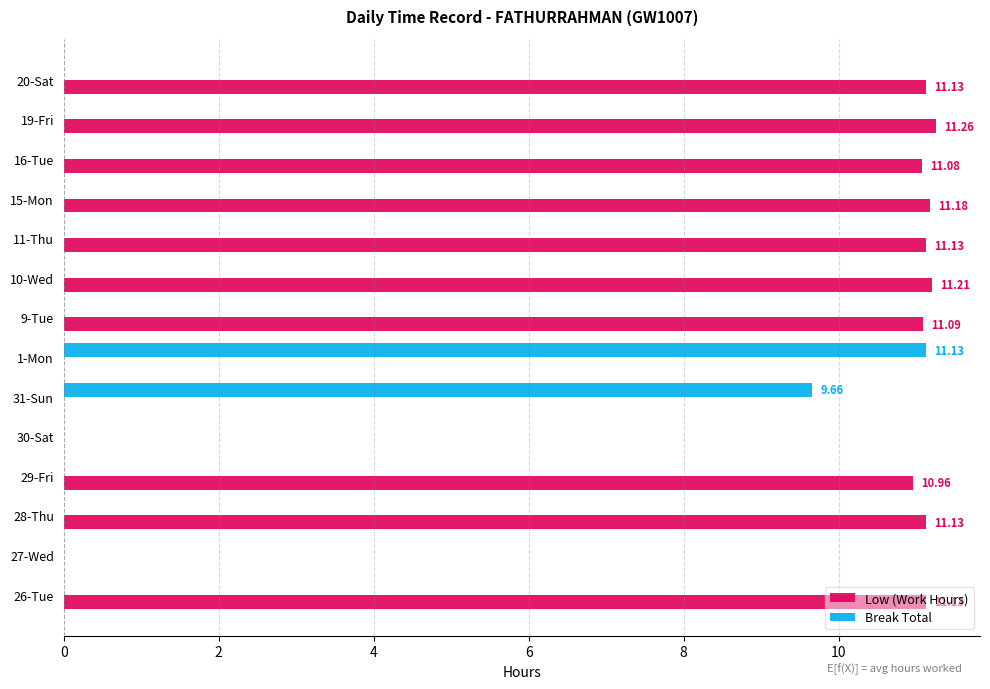

Is the value of Low (Work Hours) at 28-Thu greater than the value of Break Total at 10-Wed?

Yes